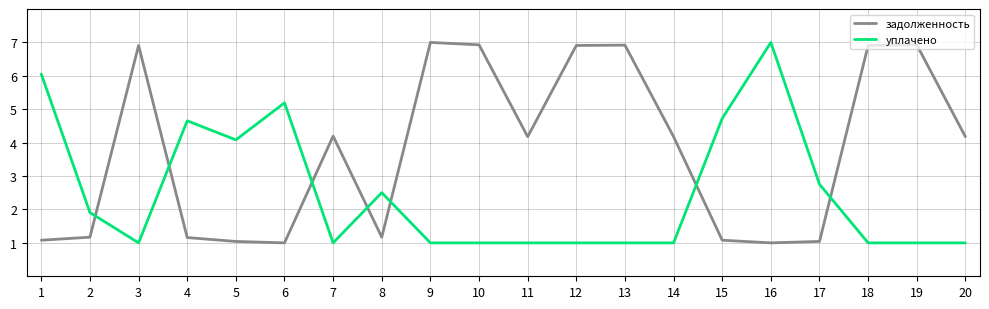

At which label is уплачено closest to 3?

17